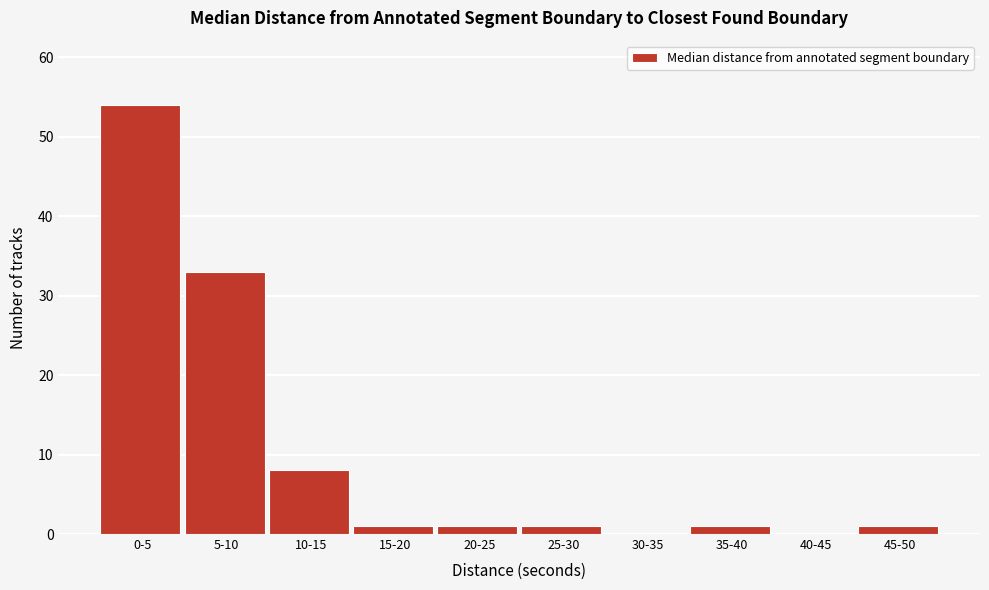

Reading left to right, what are all the values shown in this chart?

0-5=54	5-10=33	10-15=8	15-20=1	20-25=1	25-30=1	30-35=0	35-40=1	40-45=0	45-50=1